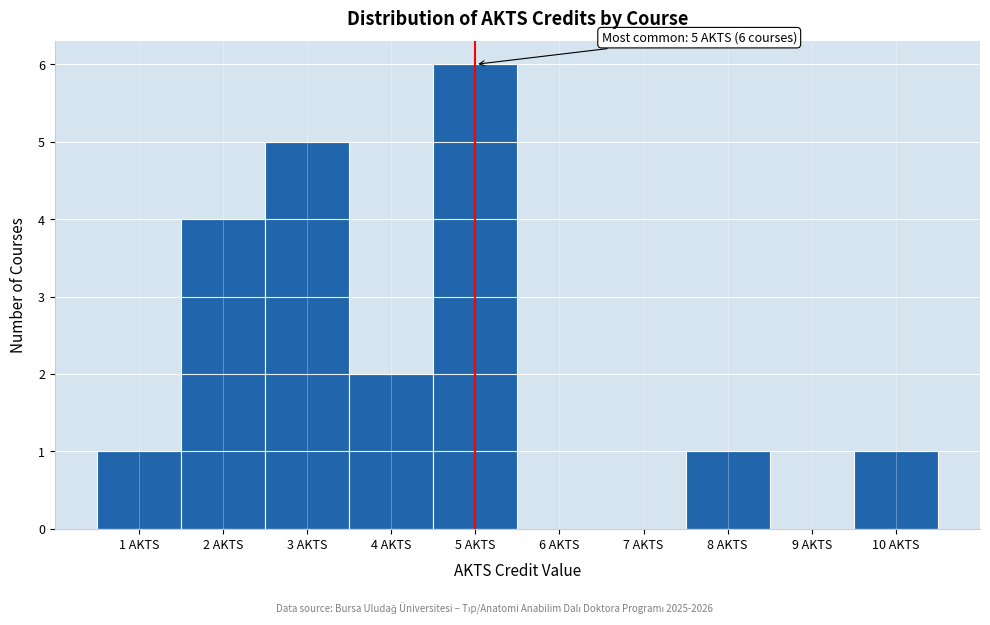

Over which range of the x-axis is the bar tallest?

4.5 to 5.5